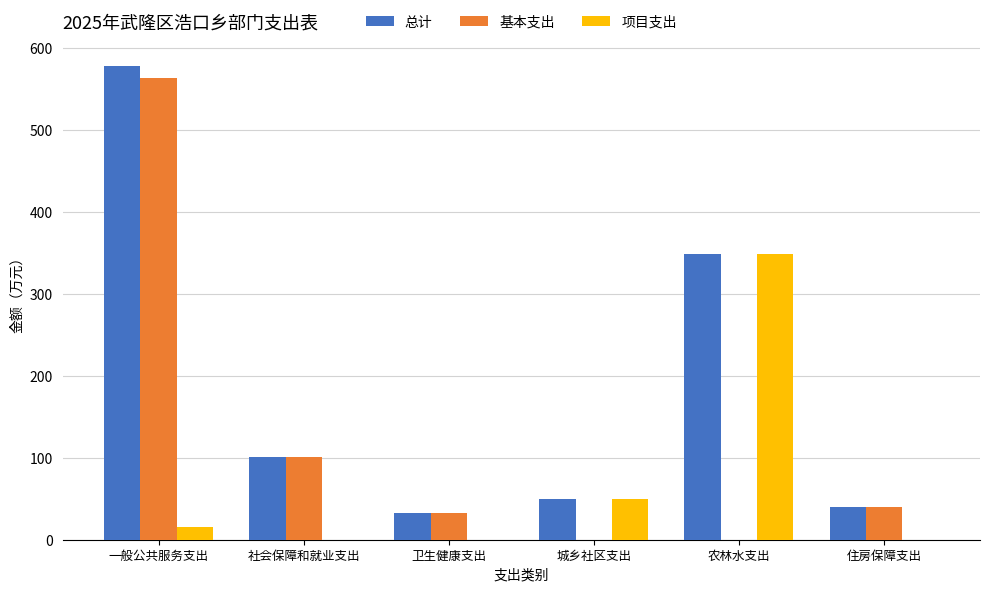

At which label is 总计 closest to 305?

农林水支出